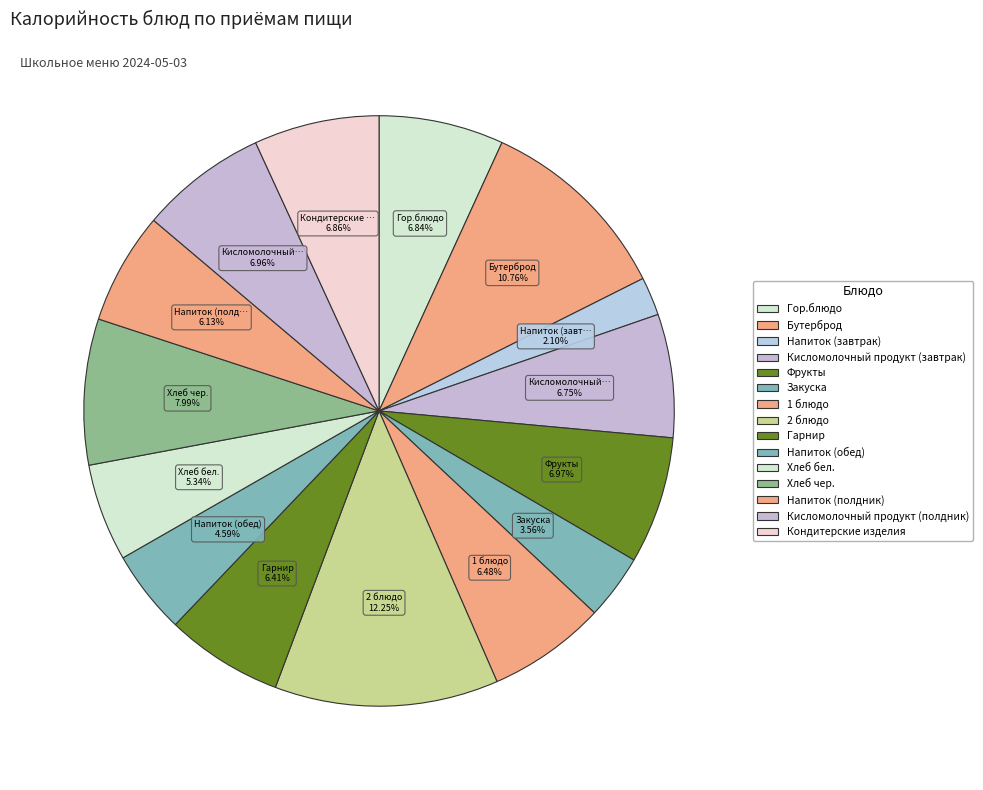

To the nearest percent, what is the difference between the largest and smallest slice percentages?

10%